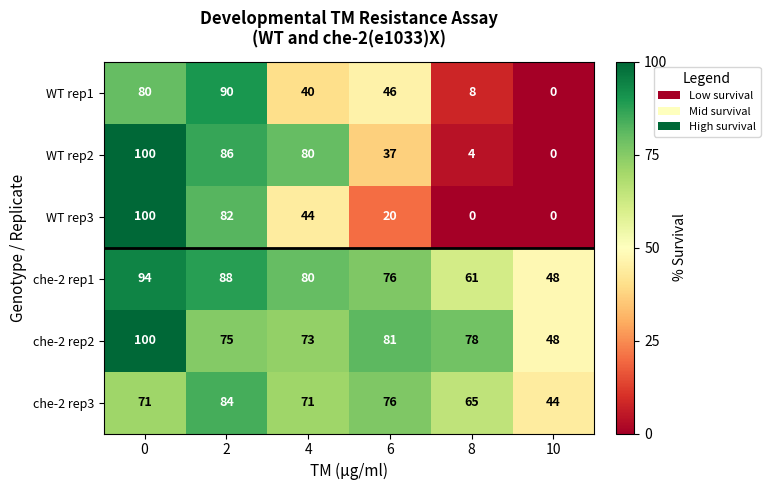

How many data points does each series have?

6